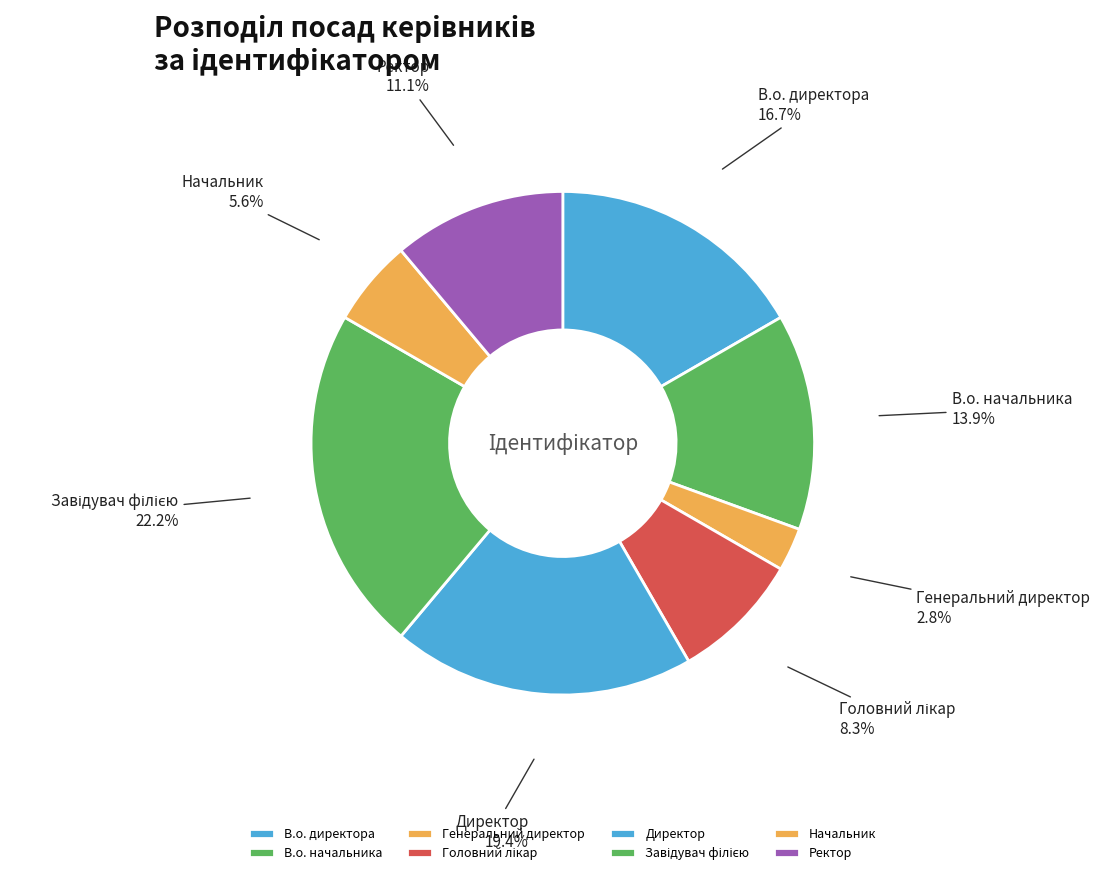

How many slices are in this pie chart?

8